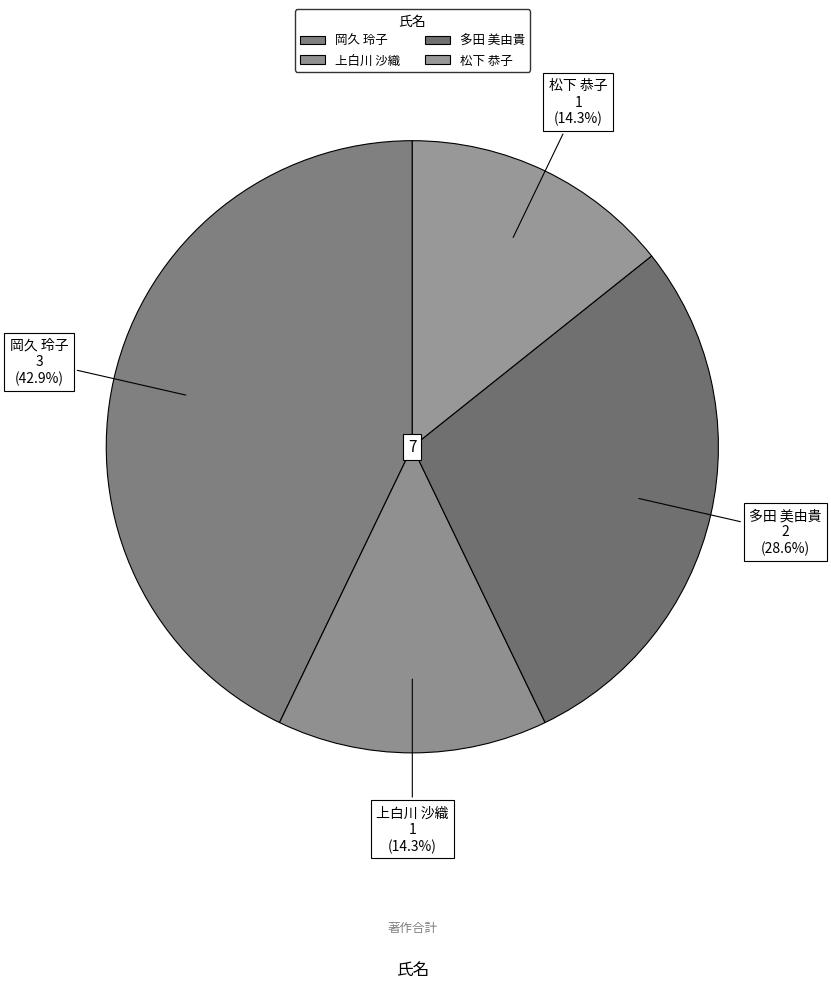

What is the ratio of the value at 岡久 玲子 to the value at 上白川 沙織?

3.0